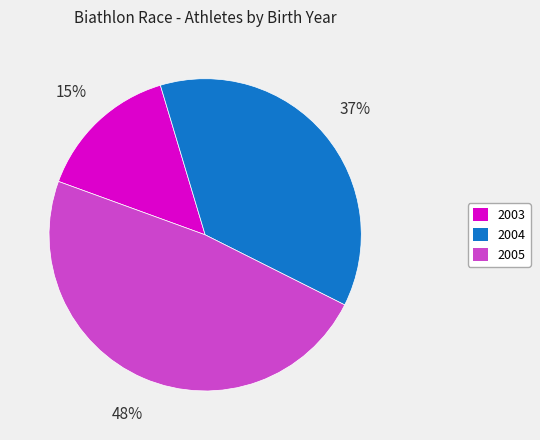

Combined, do 2004 and 2003 account for over 50%?

Yes